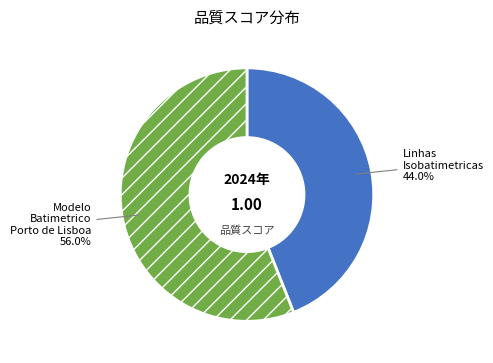

What is the majority slice?

Modelo Batimetrico Porto de Lisboa